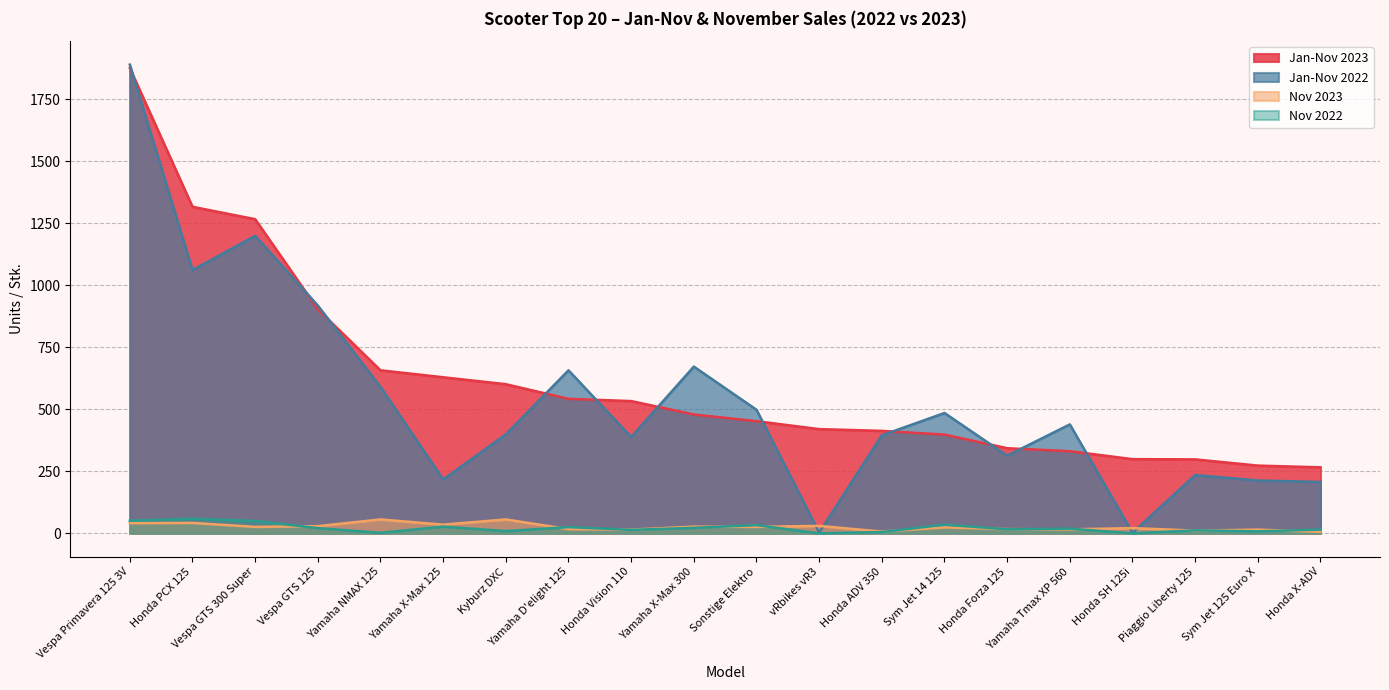

What is the greatest value displayed?

1889